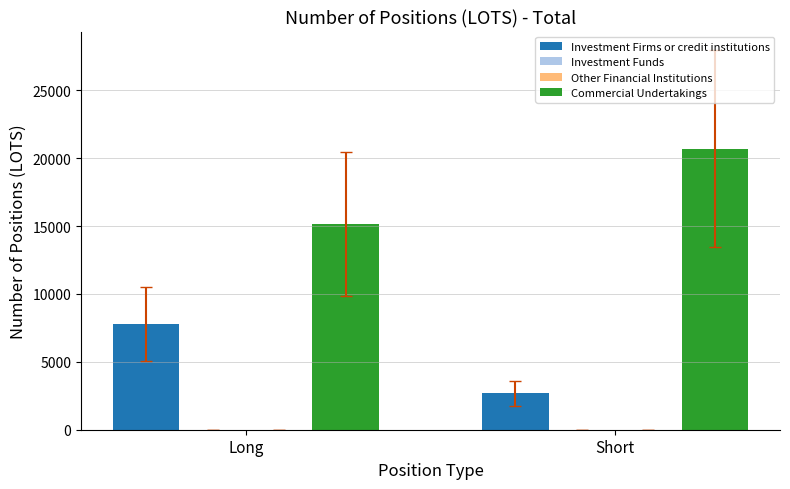

What position from the left is Short?

2